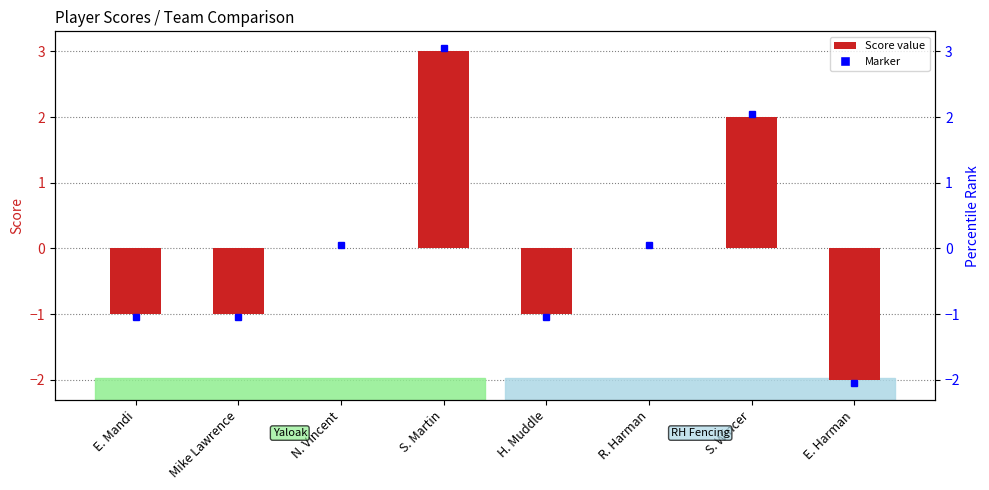

What is the sum of the values at E. Mandi and E. Harman?

-3